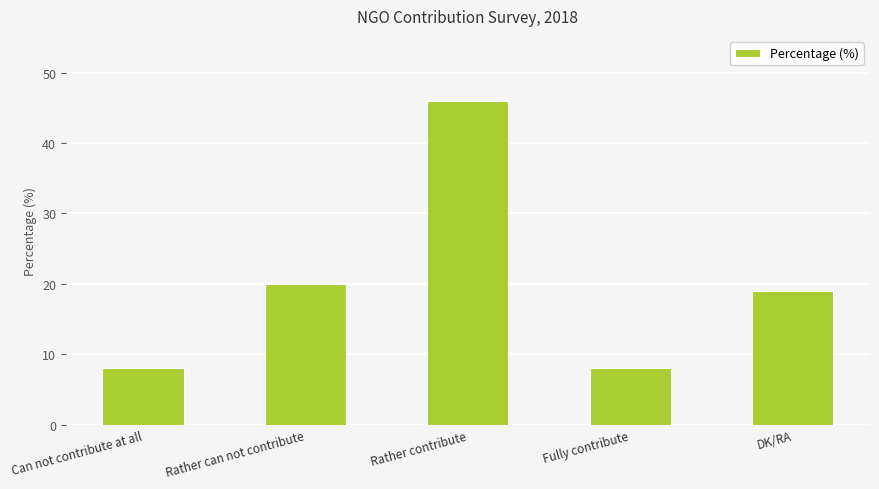

What is the minimum value shown in the chart?

8